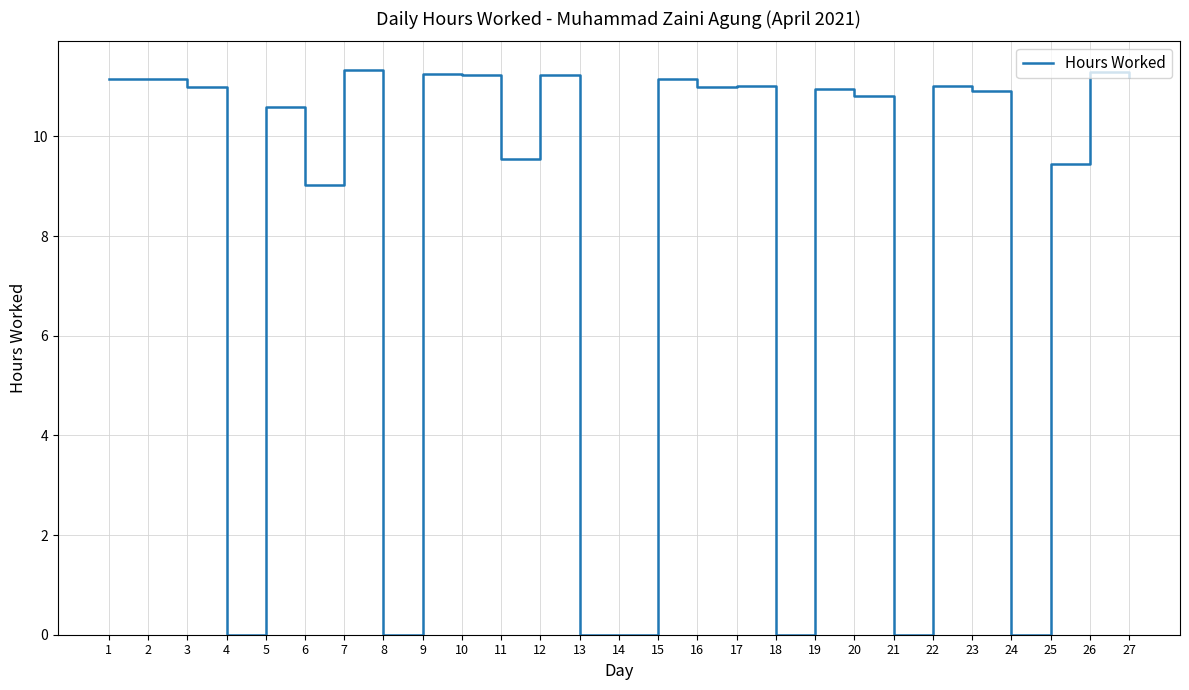

Which has a higher value, 6 or 7?

7